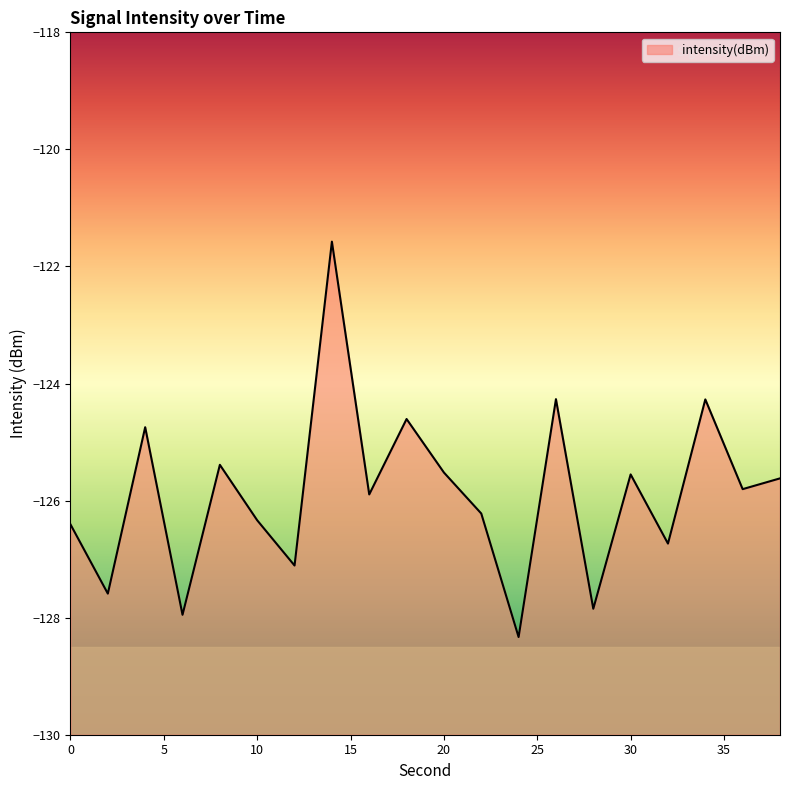

True or false: the data shows -225.7 at 30.

False